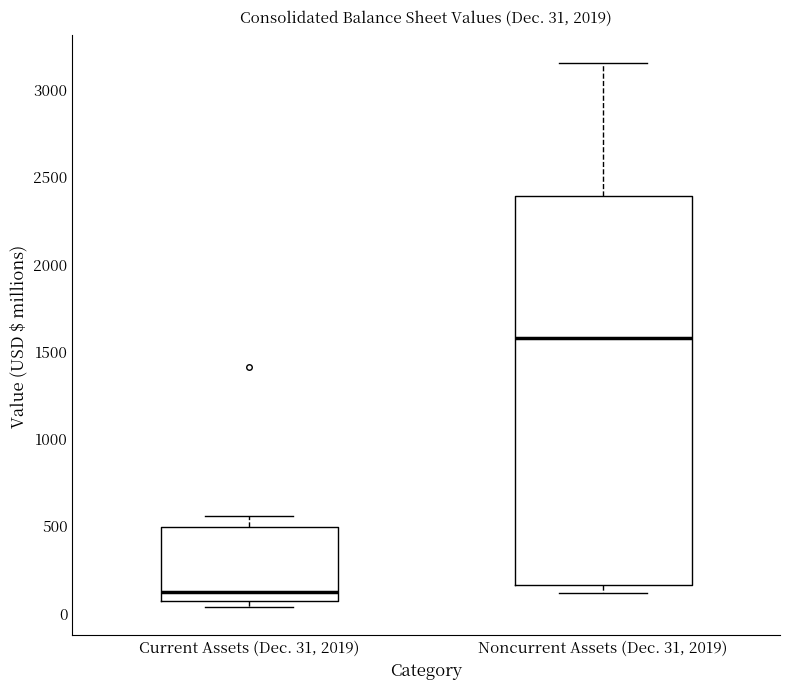

Which box's median line is the lowest?

Current Assets (Dec. 31, 2019)